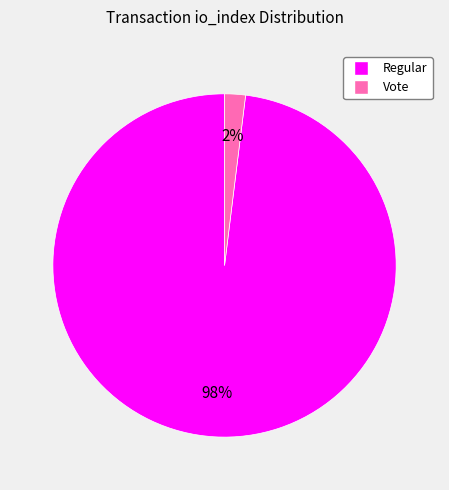

Does any single category account for the majority?

Yes